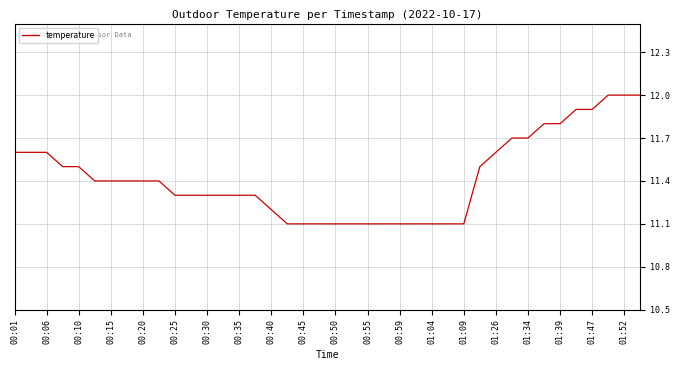

What is the maximum value shown in the chart?

12.0